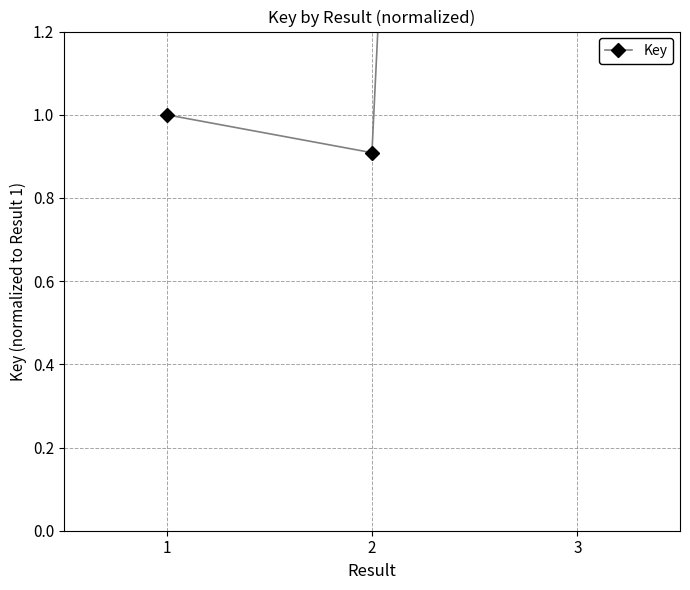

What is the approximate value at 1?

1.0